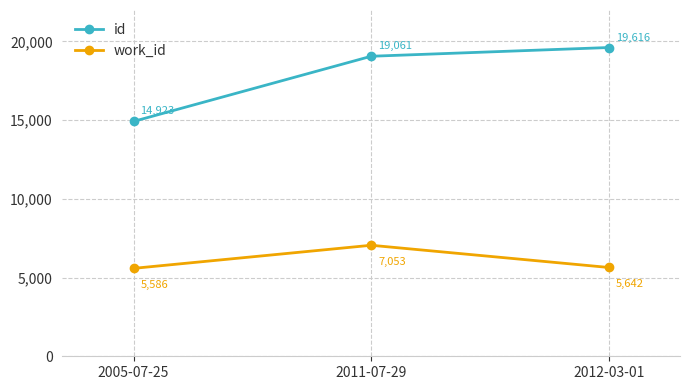

The work_id series shows 7053 at 2011-07-29. True or false?

True